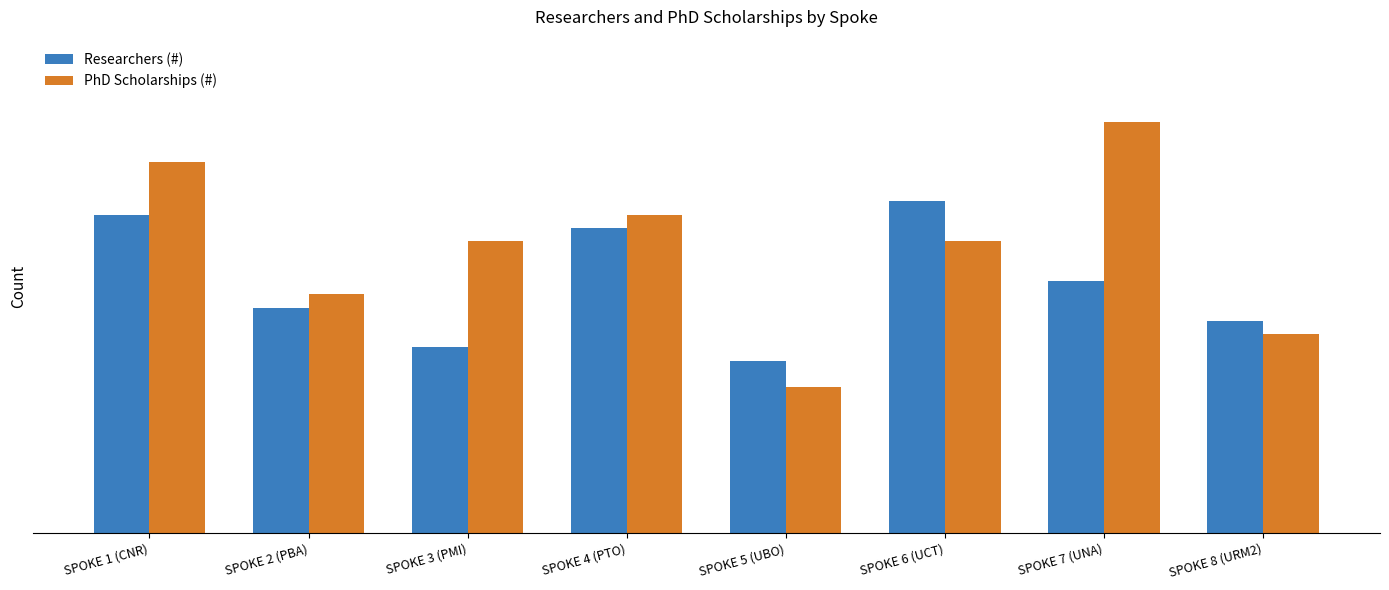

Are the bars grouped side by side (vs. stacked)?

Yes